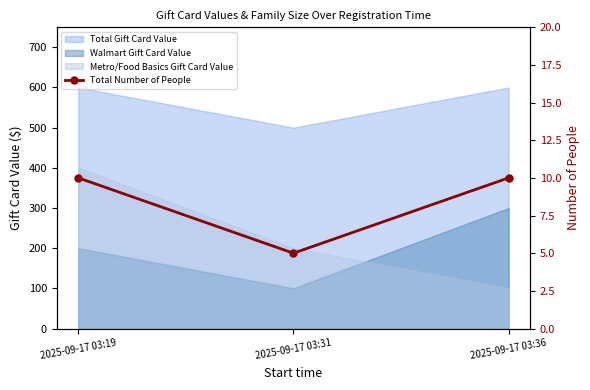

At which category does the chart reach its minimum across all series?

2025-09-17 03:31